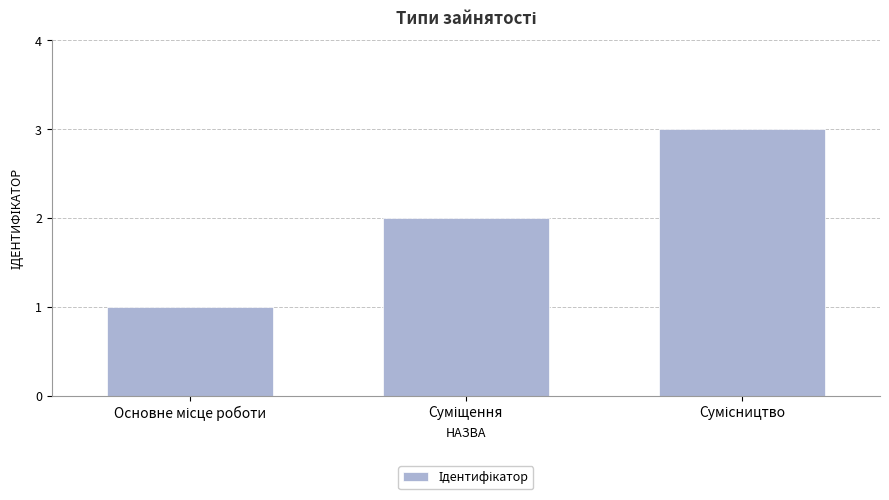

What is the maximum value shown in the chart?

3